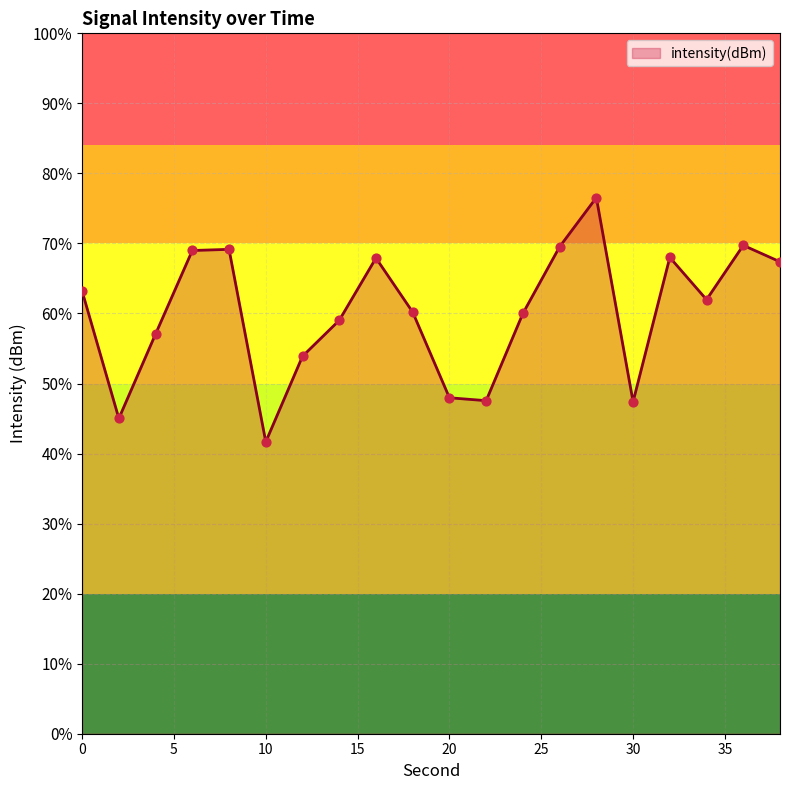

Between 12 and 36, which is larger?

36